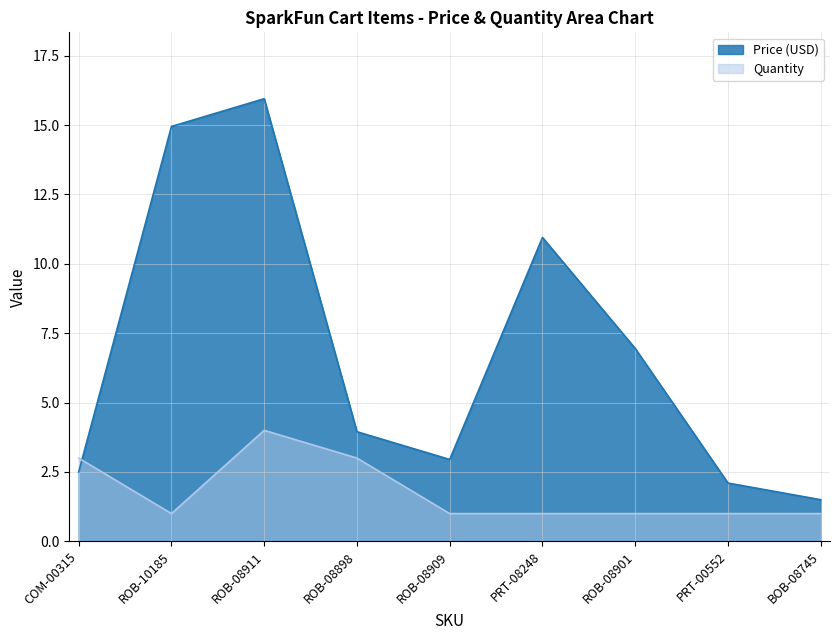

True or false: Quantity and Price (USD) cross at least once.

True